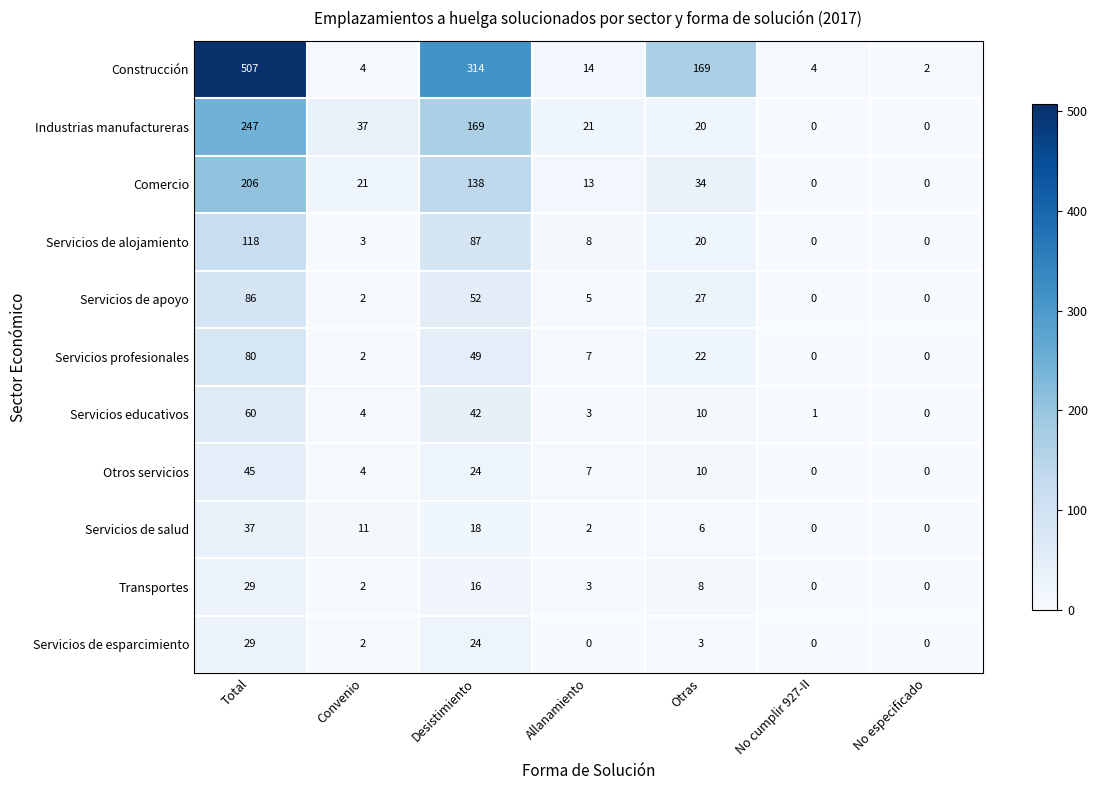

What is the difference between the Transportes values at Otras and Allanamiento?

5